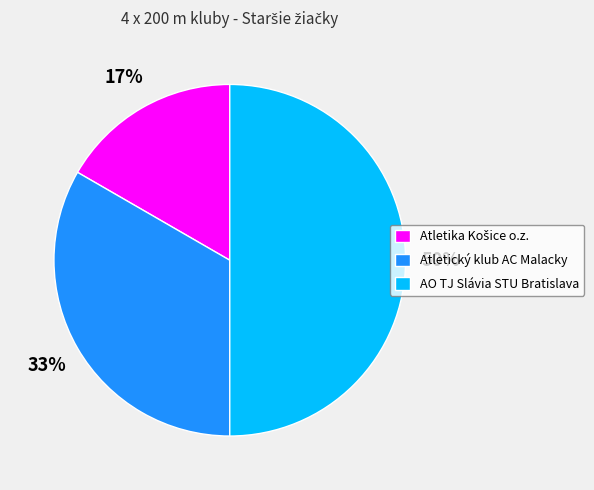

Between Atletický klub AC Malacky and AO TJ Slávia STU Bratislava, which is larger?

AO TJ Slávia STU Bratislava